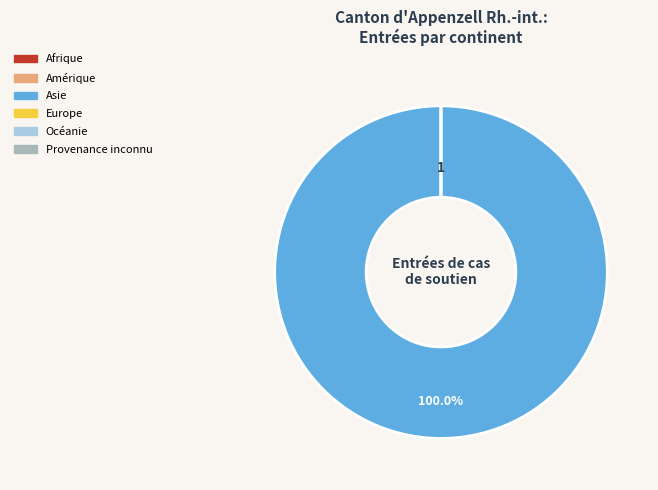

What is the majority slice?

Asie